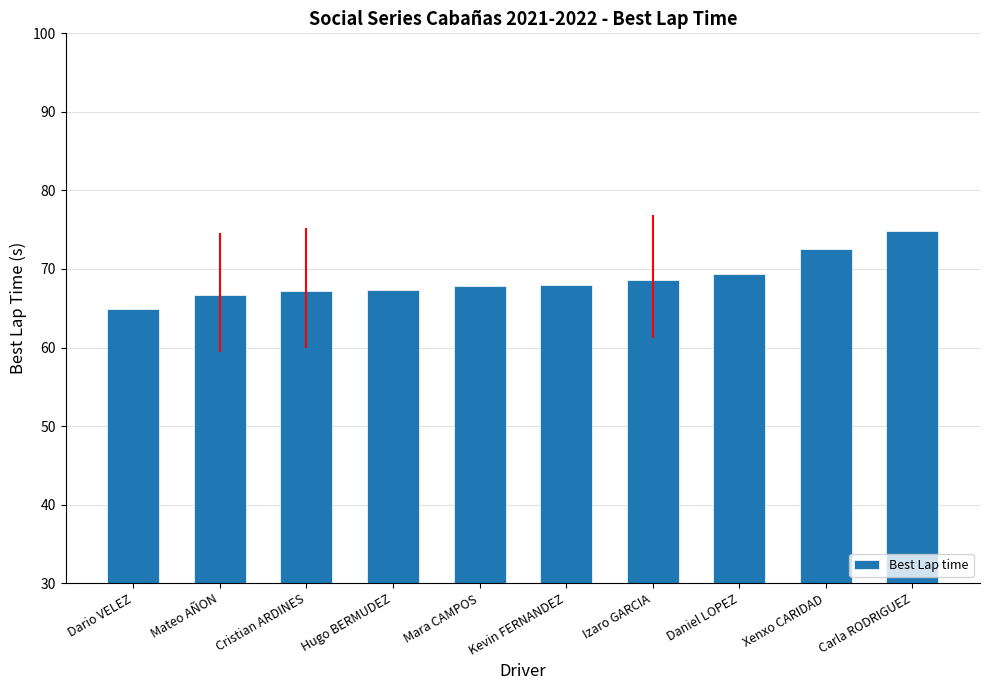

What is the average value?

68.7